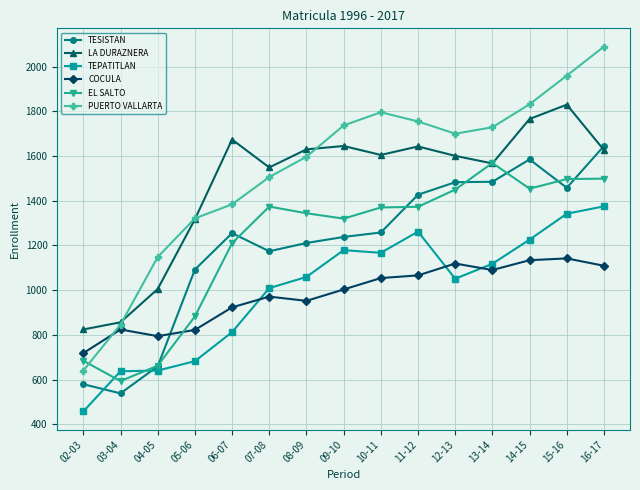

What is the value of the COCULA point at the 15th from the left?

1109